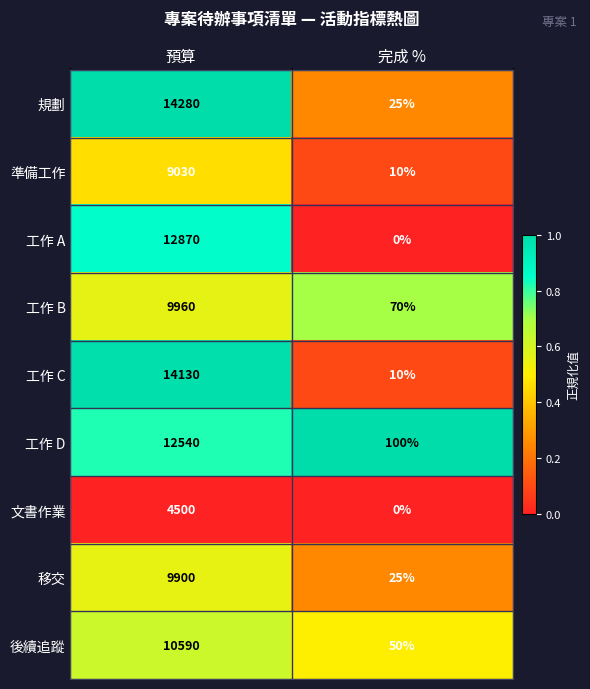

Reading left to right, what are all the values shown in this chart?

規劃: 14280	25
準備工作: 9030	10
工作 A: 12870	0
工作 B: 9960	70
工作 C: 14130	10
工作 D: 12540	100
文書作業: 4500	0
移交: 9900	25
後續追蹤: 10590	50